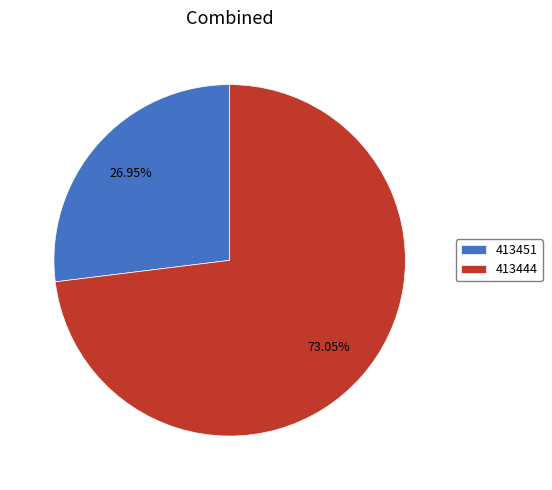

How many segments does this pie chart have?

2